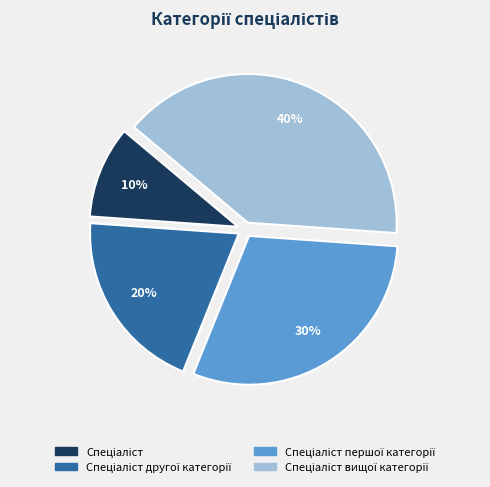

To the nearest percent, what is the difference between the largest and smallest slice percentages?

30%